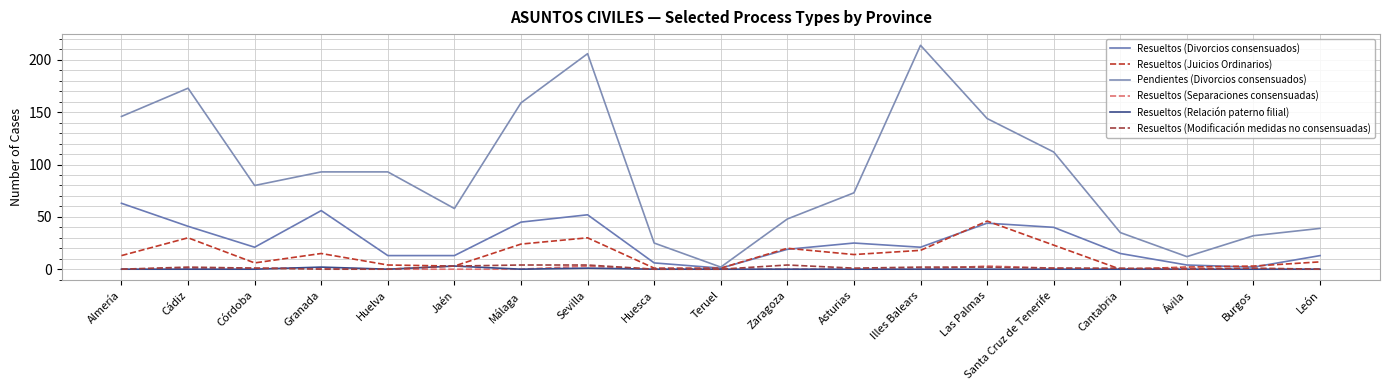

Where is the first local minimum for Resueltos (Juicios Ordinarios)?

Córdoba